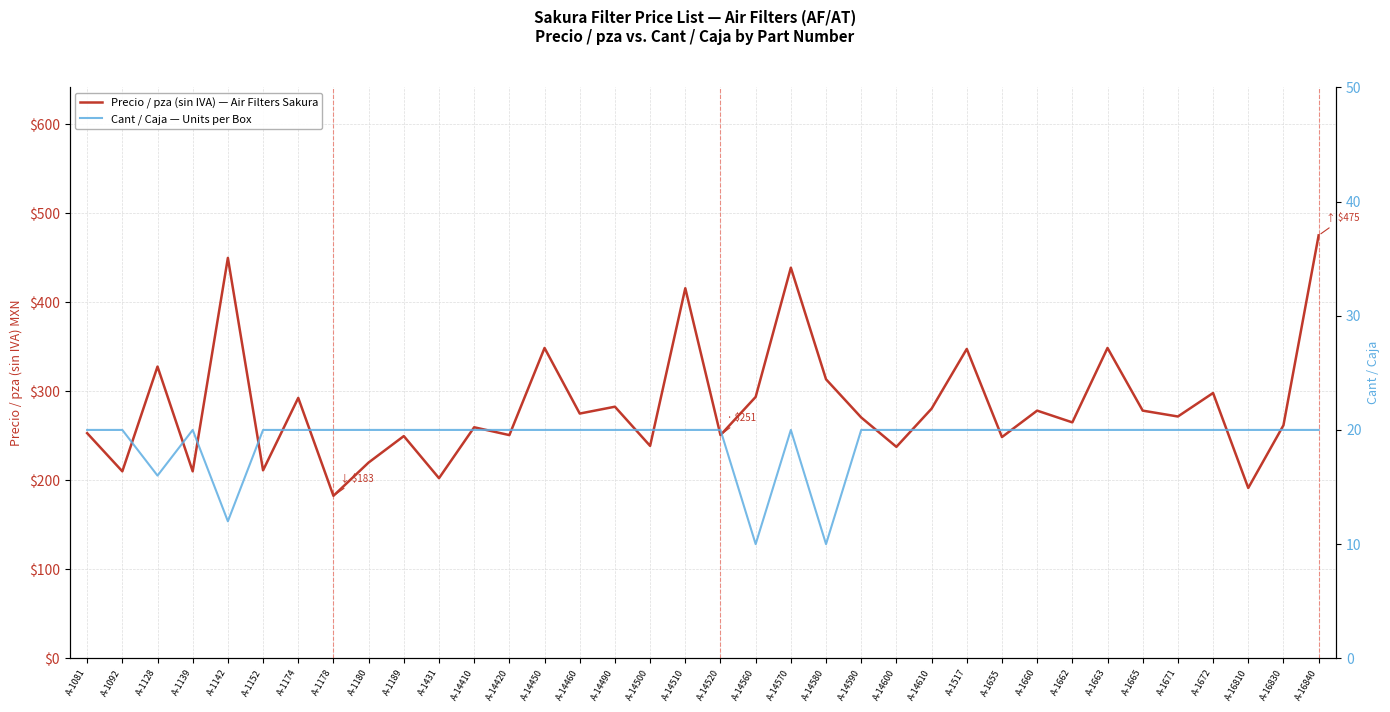

True or false: Precio / pza (sin IVA) — Air Filters Sakura and Cant / Caja — Units per Box cross at least once.

False